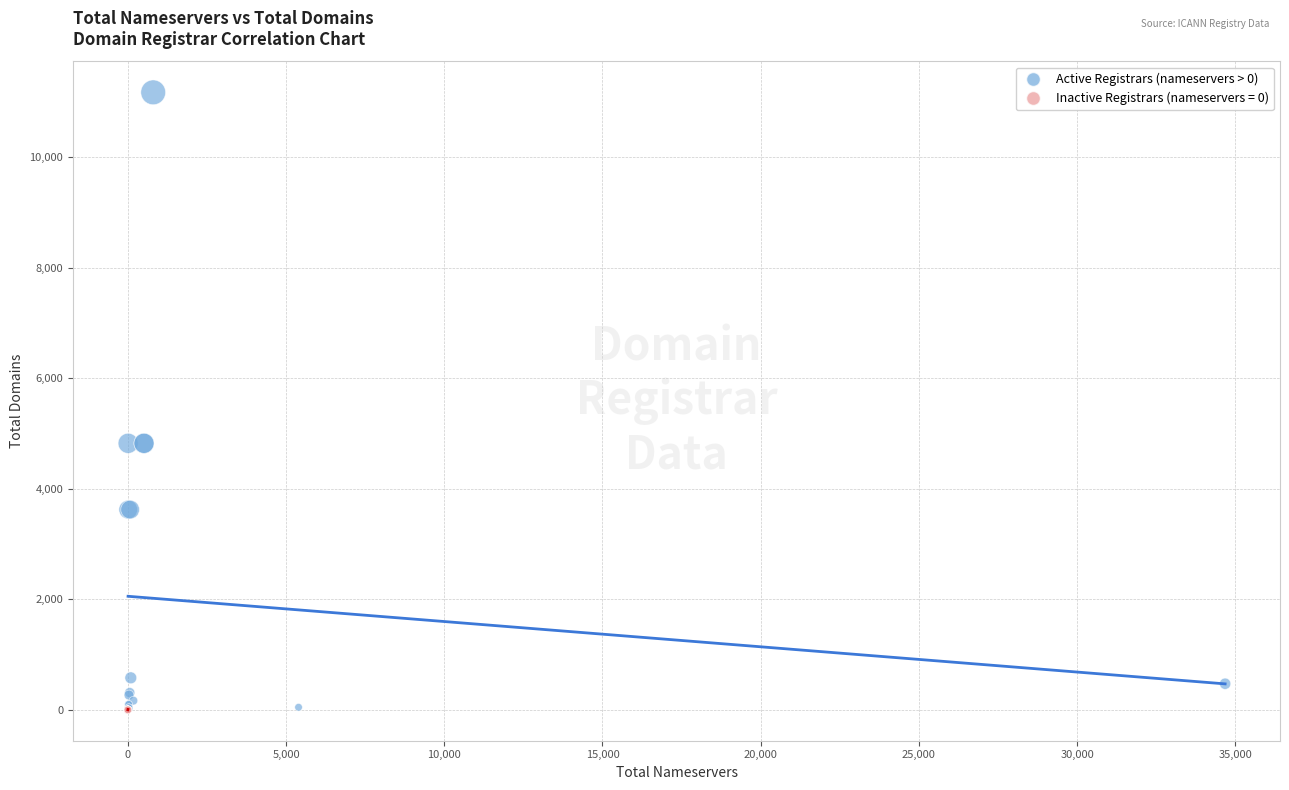

Which series contains the highest Y value?

Active Registrars (nameservers > 0)